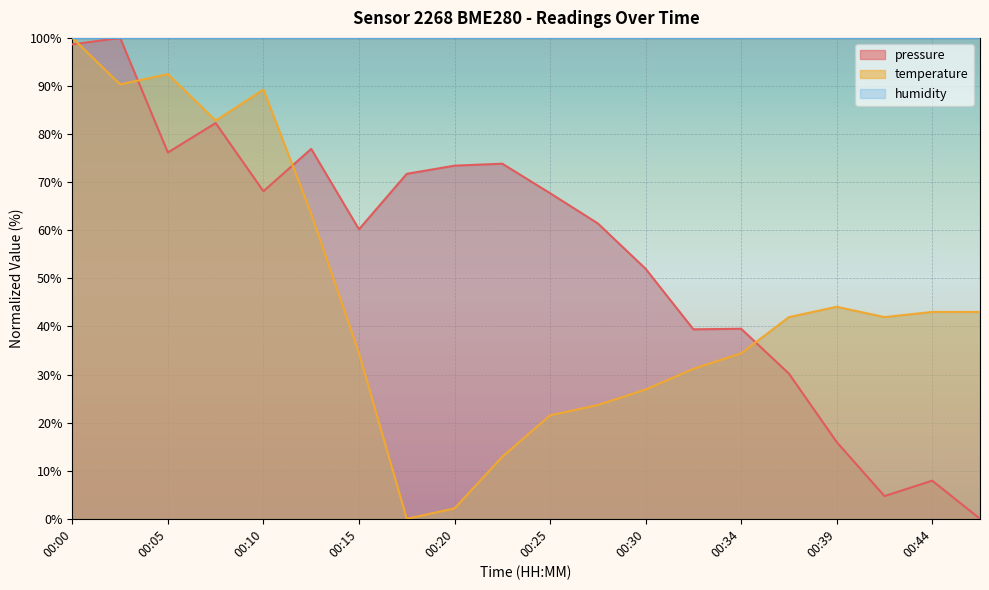

Does the chart display data point markers on the line(s)?

No